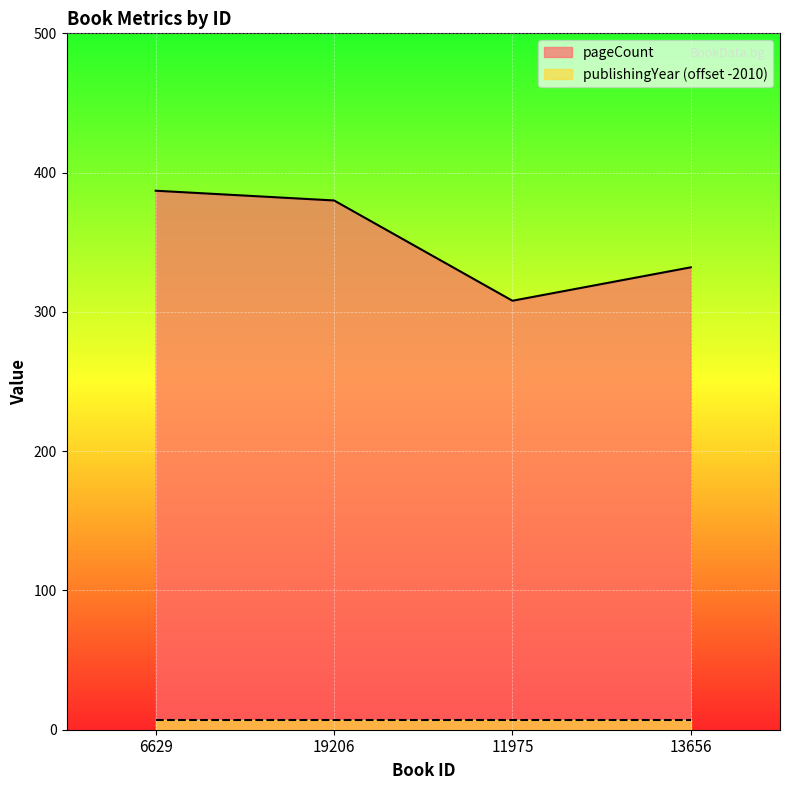

Which series has the largest total across all categories?

pageCount